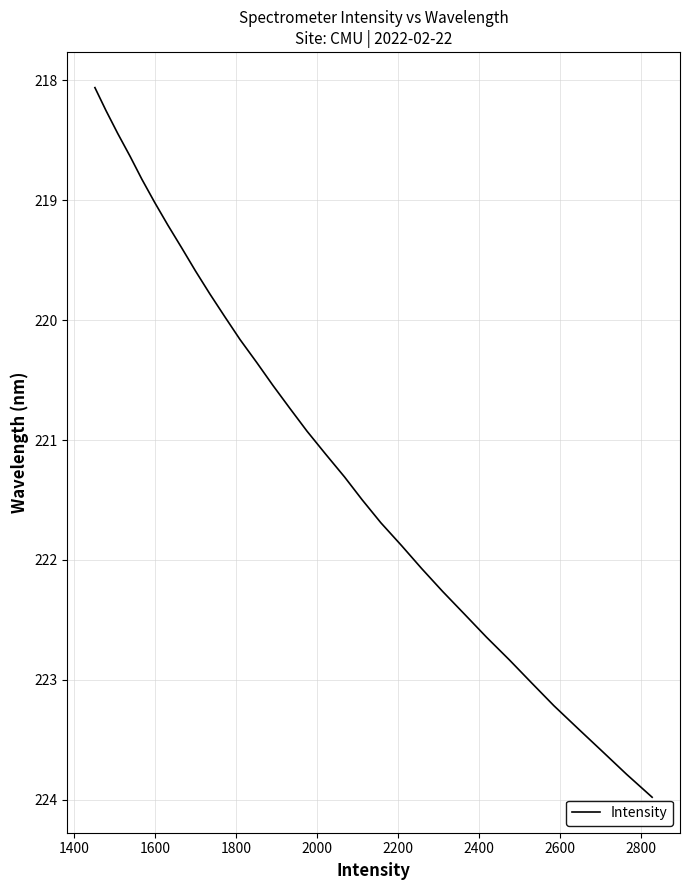

What is the smallest value displayed?

218.1